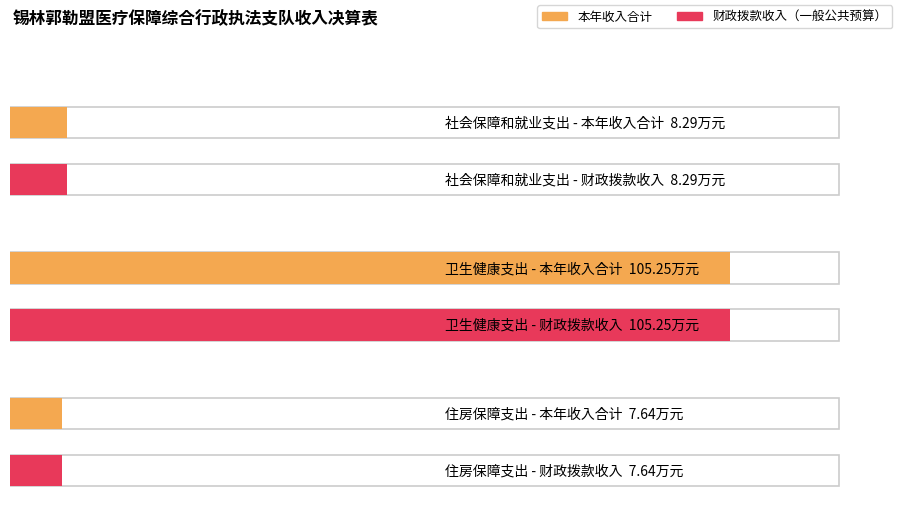

What position from the left is 住房保障支出?

3